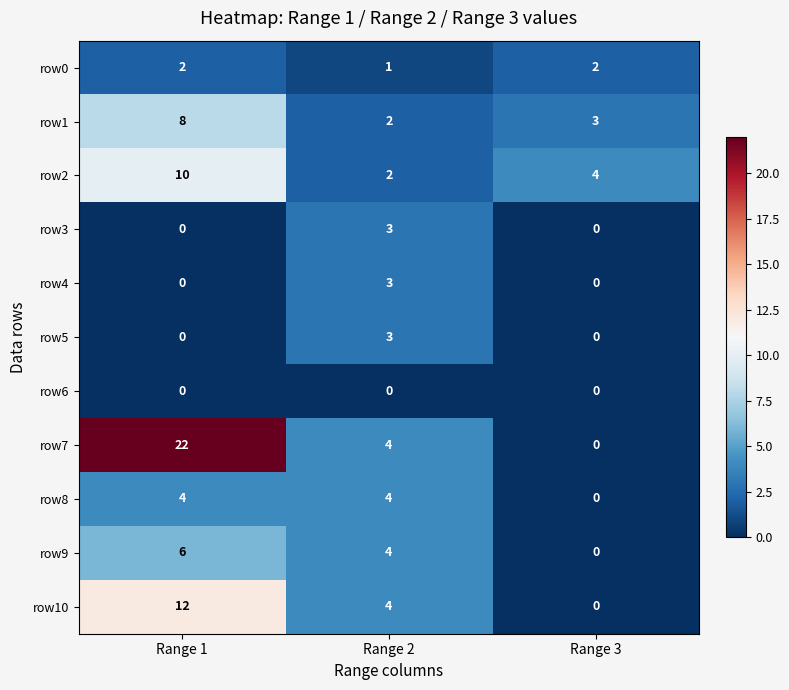

What is the difference between the maximum and minimum values in the row10 series?

12